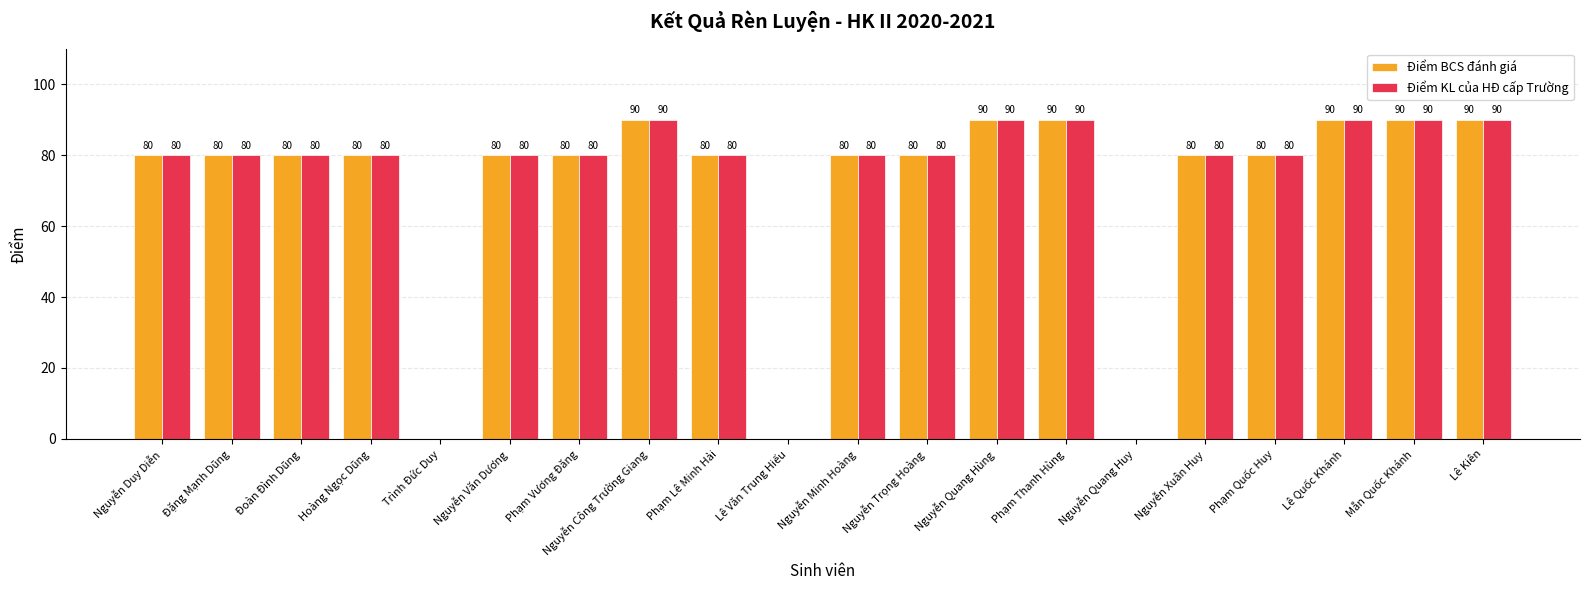

What is the average value of the Điểm KL của HĐ cấp Trường series?

71